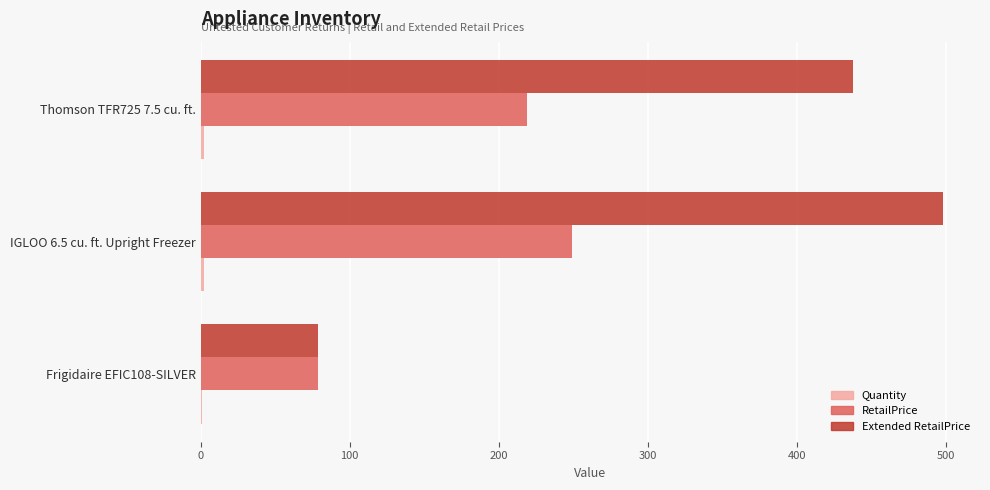

Is it true that RetailPrice equals 120 at Frigidaire EFIC108-SILVER?

False